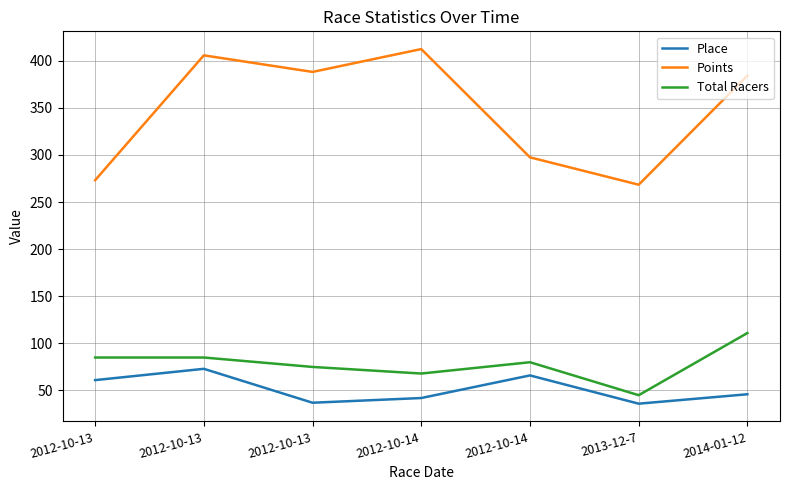

What is the greatest value displayed?

412.4